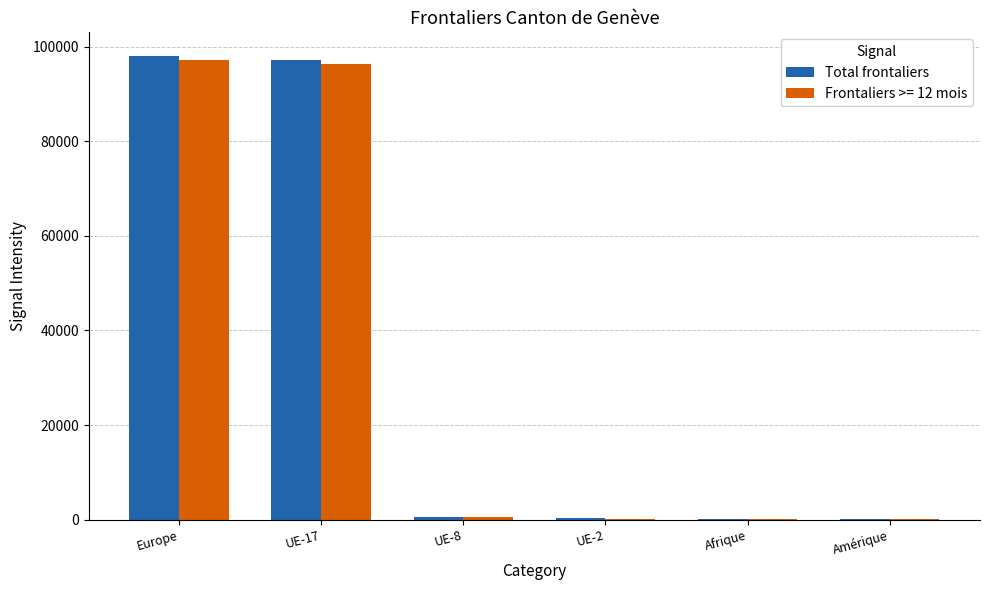

What is the maximum value shown in the chart?

98130